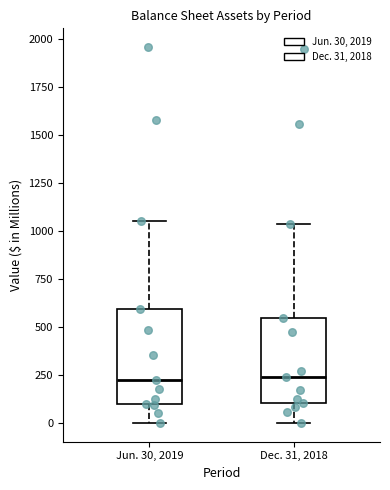

Comparing the boxes themselves (not the whiskers), which one is the tallest?

Jun. 30, 2019